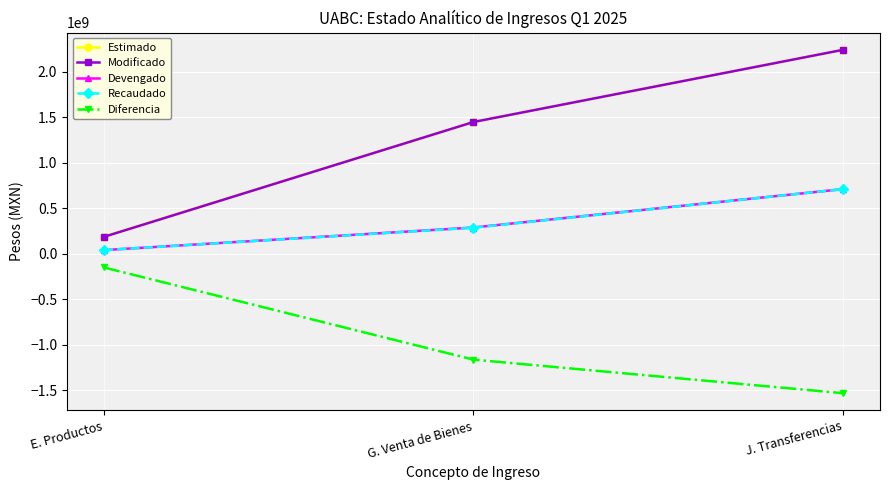

Count the number of categories in the chart.

3